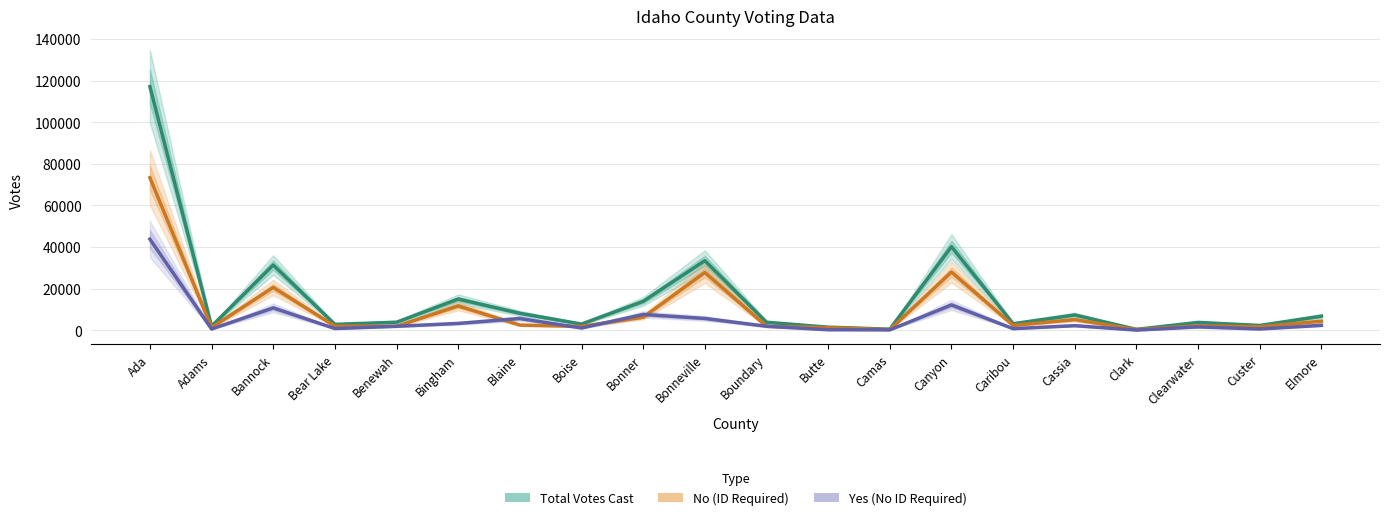

Is this an area chart (filled region under the line)?

No